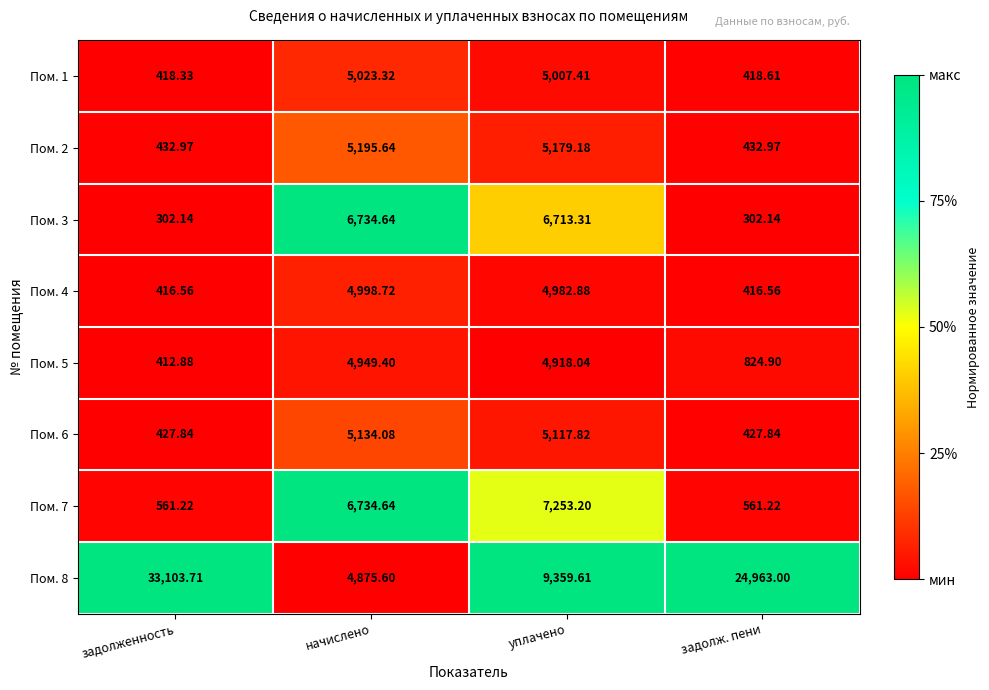

At which label is Пом. 1 closest to 2720?

уплачено